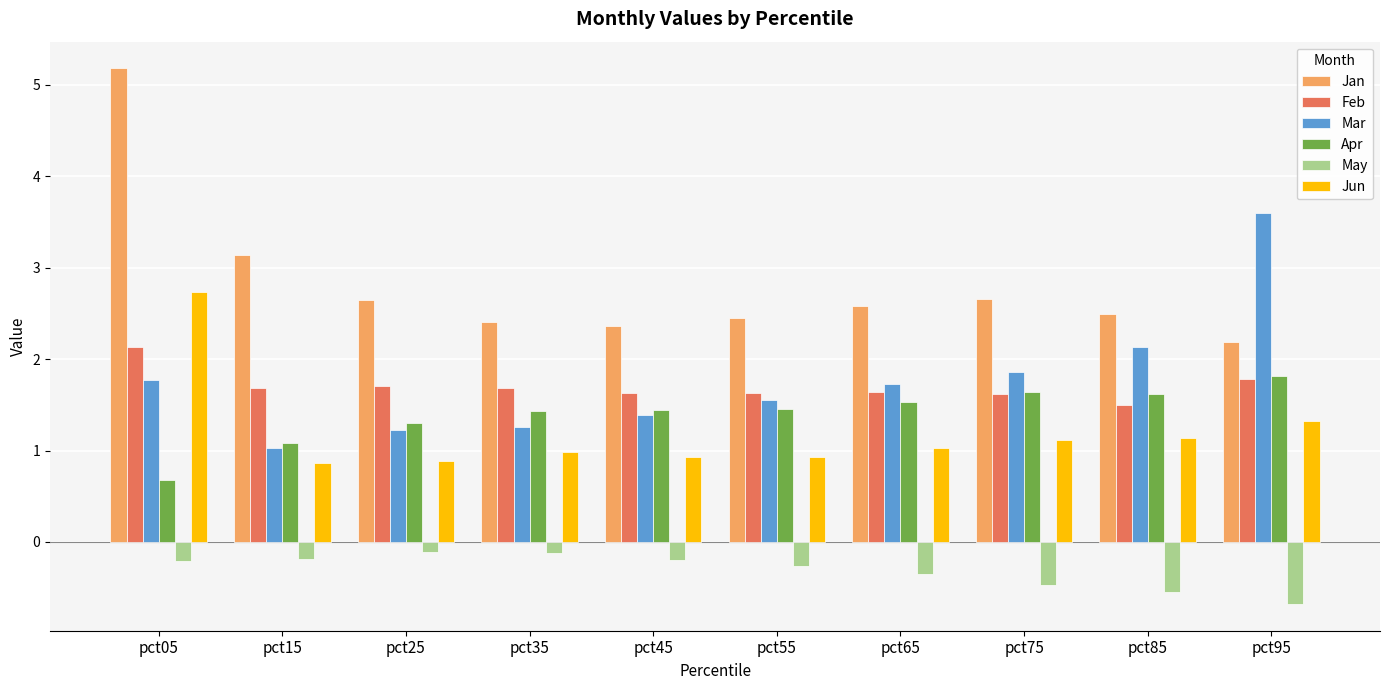

Is it true that Jun equals 1.6 at pct35?

False